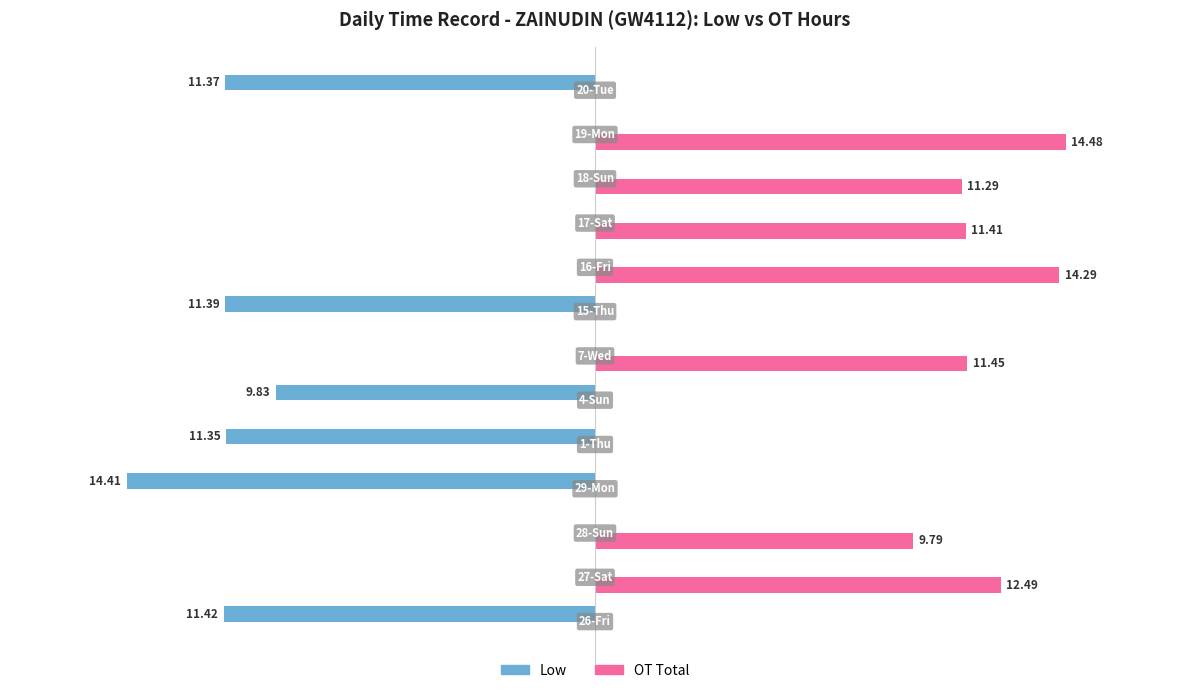

Which series has the largest total across all categories?

OT Total